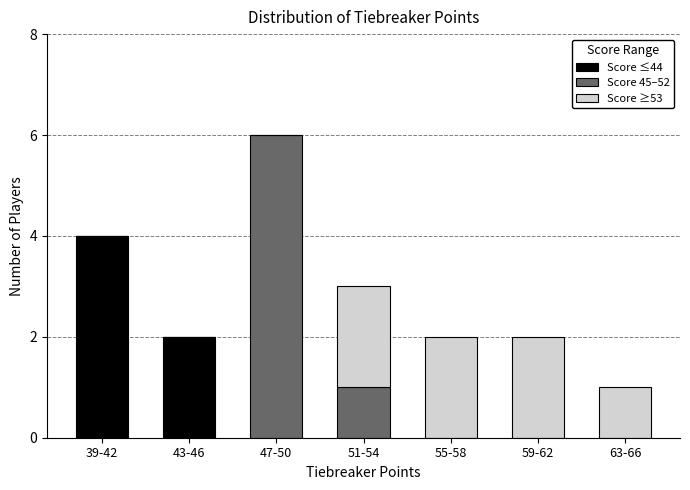

Reading right to left, list the values for the Score ≤44 series.

63-66=0	59-62=0	55-58=0	51-54=0	47-50=0	43-46=2	39-42=4